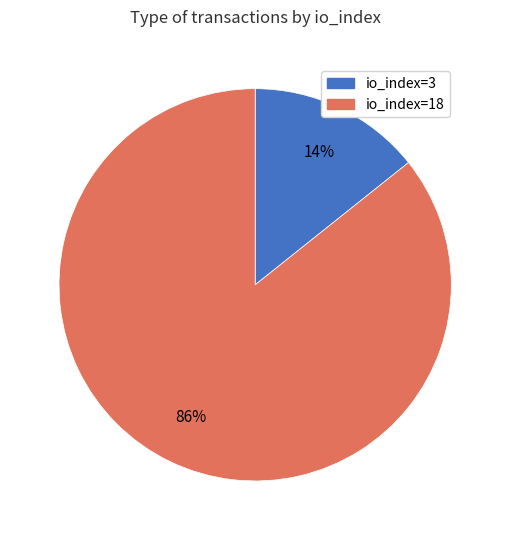

Combined, do io_index=3 and io_index=18 account for over 50%?

Yes